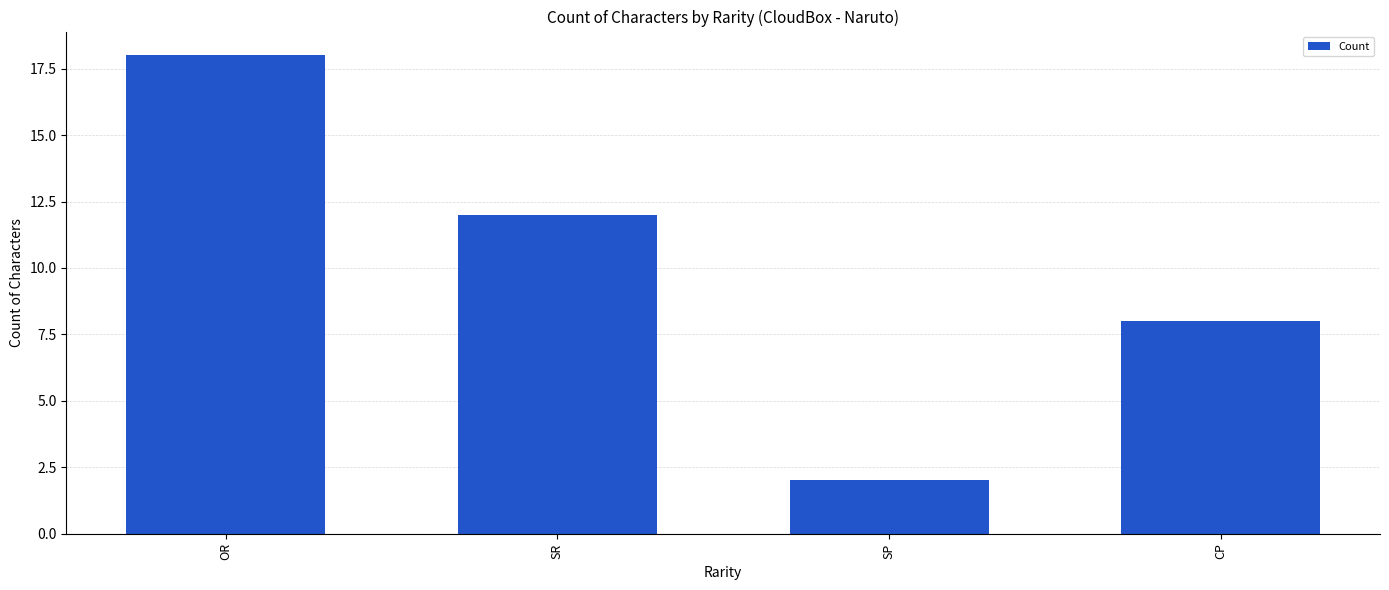

The value at OR is 25. True or false?

False